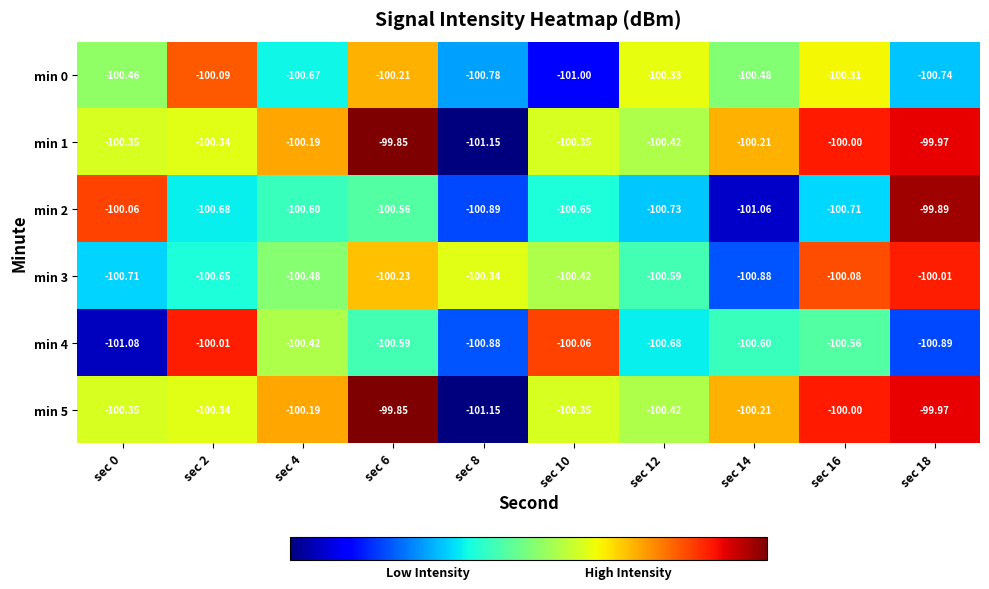

Is the value of min 2 at sec 2 greater than the value of min 1 at sec 8?

Yes